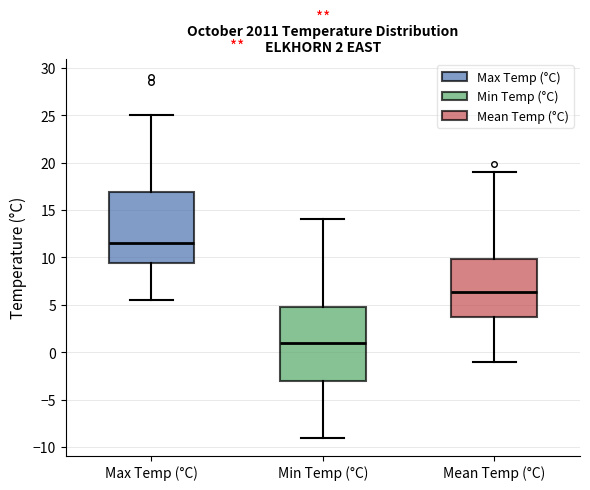

Which box's median line is the highest?

Max Temp (°C)